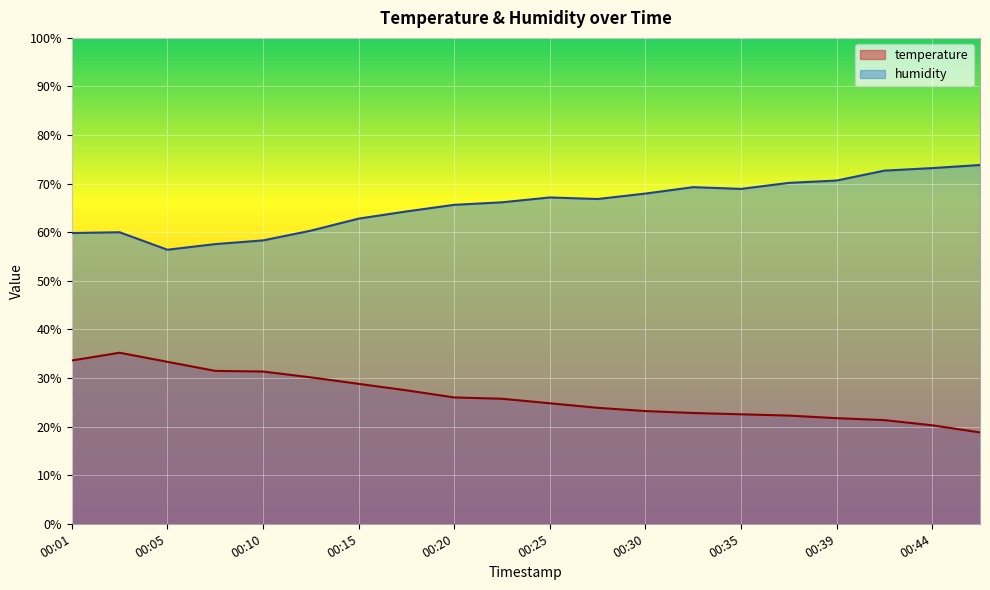

Rank the series by their average value, from highest to lowest.

humidity, temperature